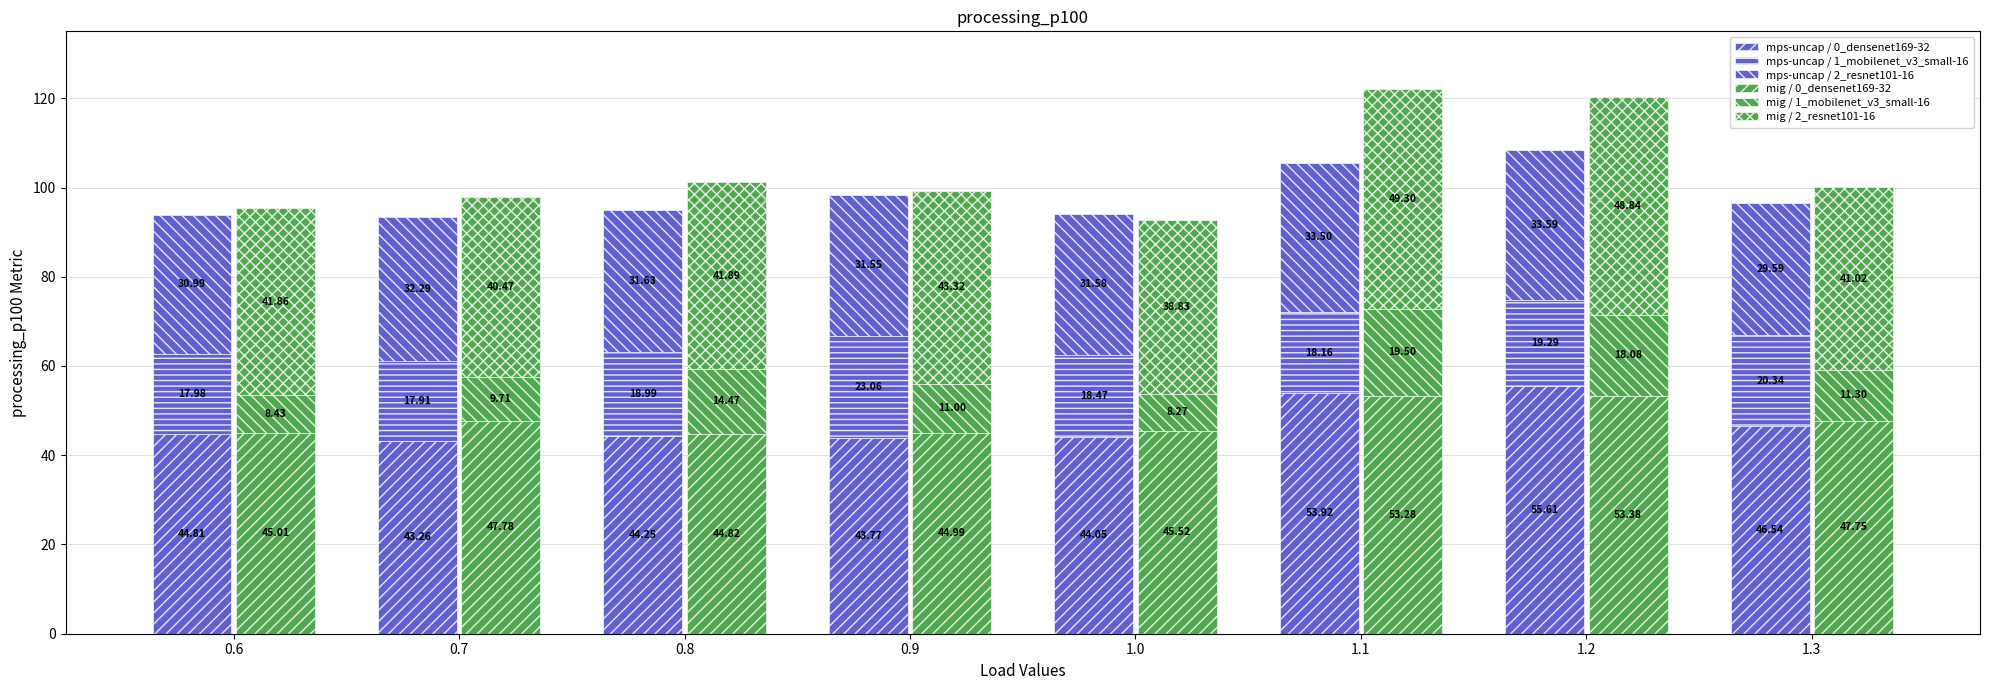

What is the approximate value of mig / 2_resnet101-16 at 1.3?

41.0